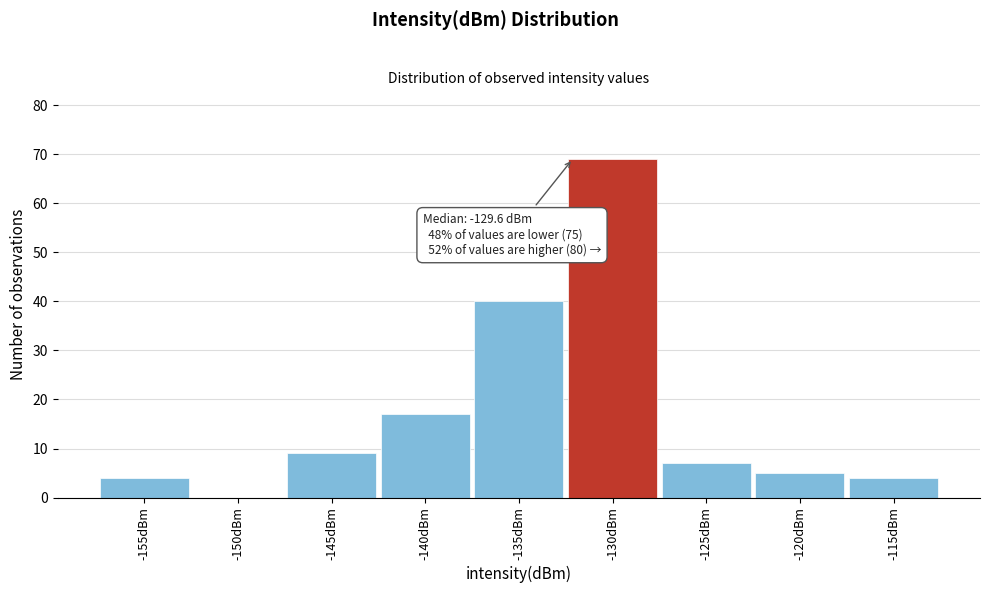

Reading left to right, list all the values displayed in this chart.

-155dBm=4	-150dBm=0	-145dBm=9	-140dBm=17	-135dBm=40	-130dBm=69	-125dBm=7	-120dBm=5	-115dBm=4